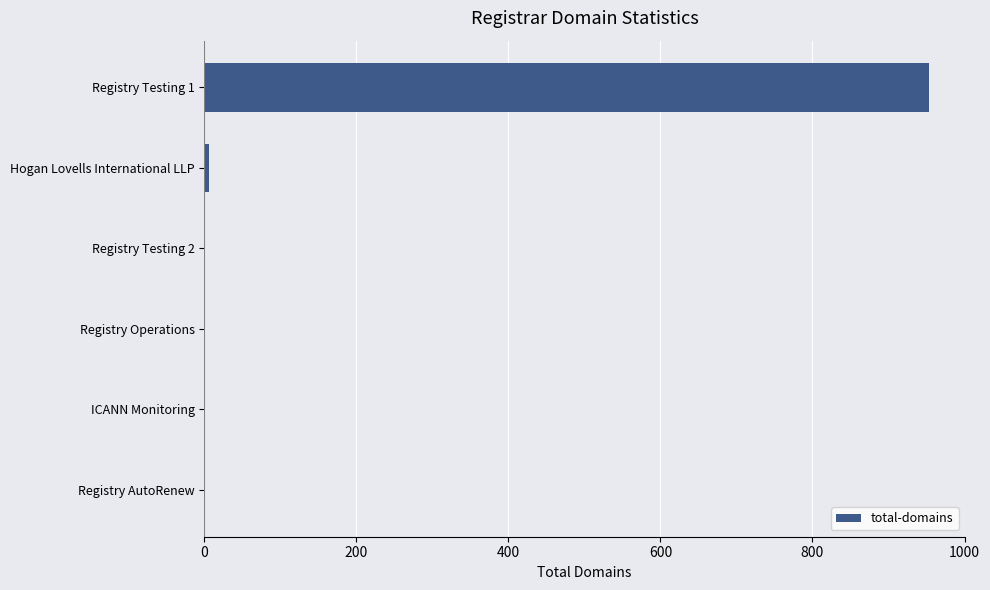

Is it true that the value at Registry AutoRenew is 0?

True